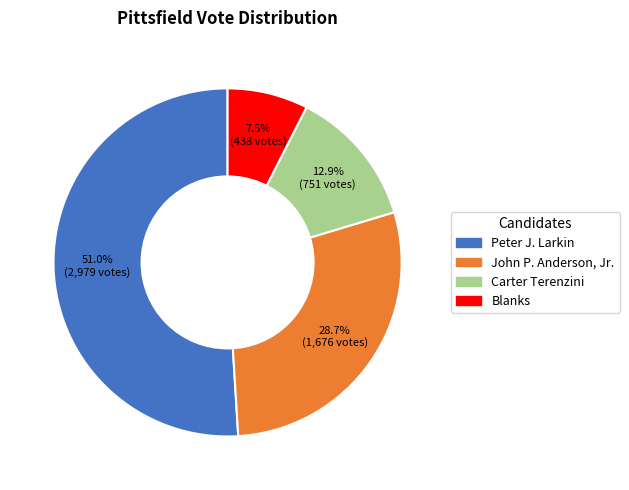

Is the sum of Blanks and Carter Terenzini greater than half?

No